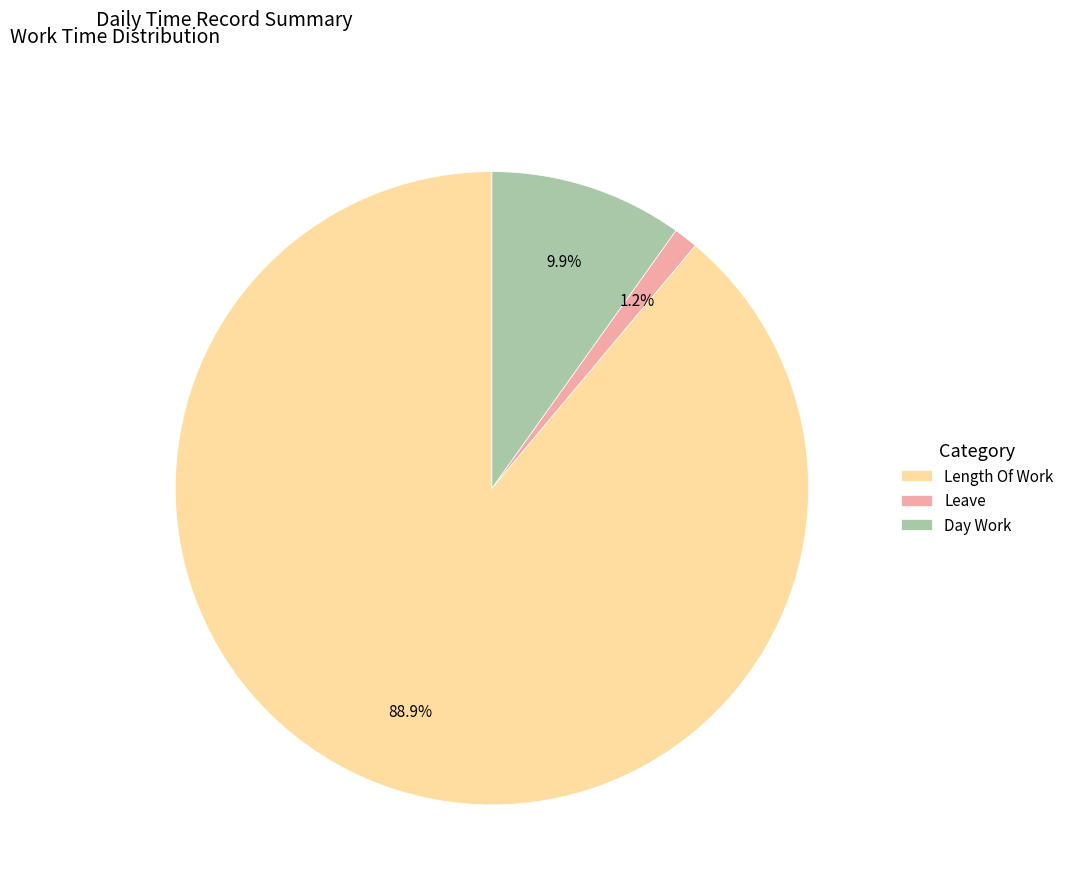

Count the number of slices in the pie.

3